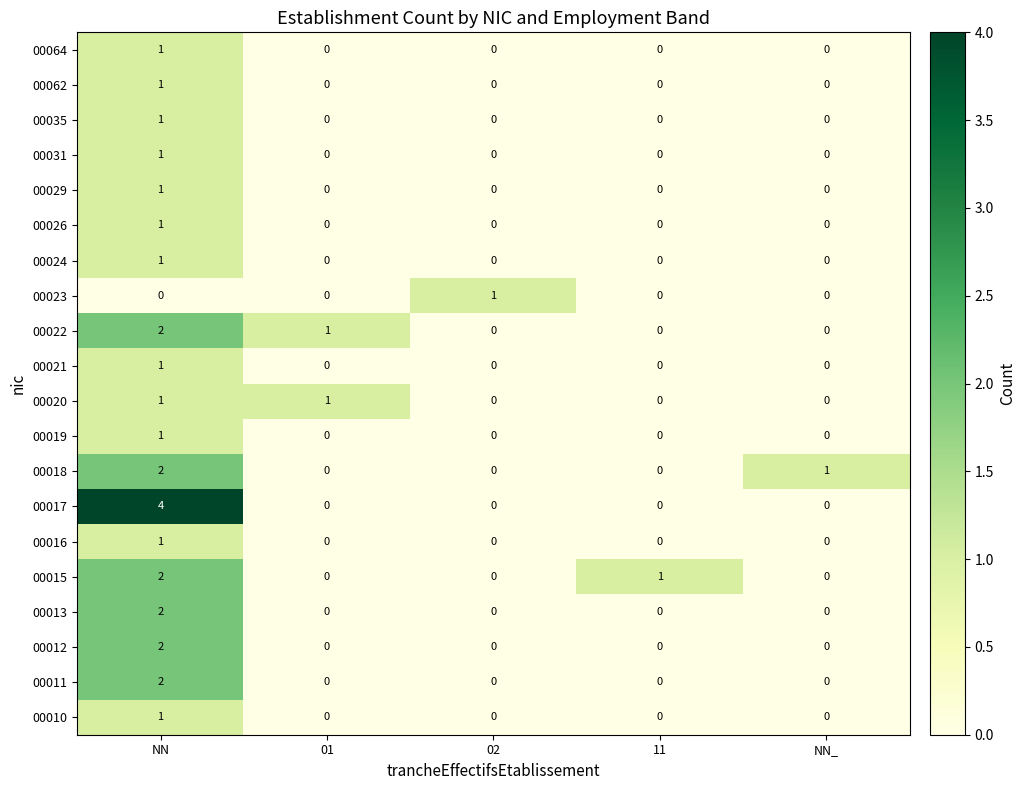

At which category is the sum across all series the highest?

NN